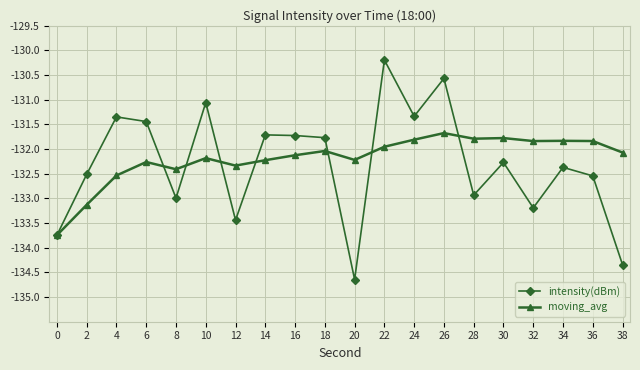

Count the number of categories in the chart.

20